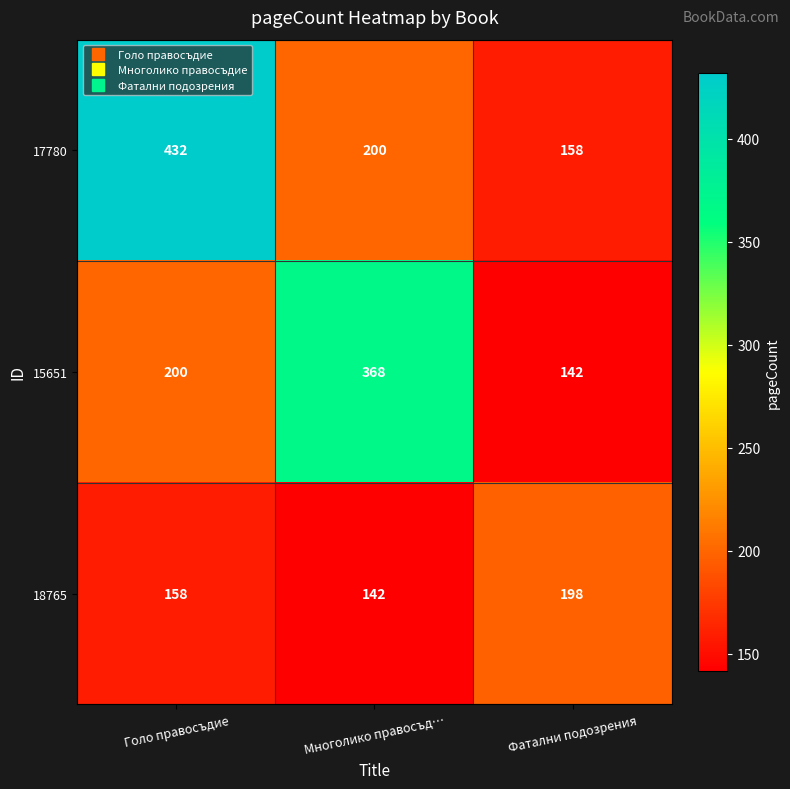

What is the difference between the highest and lowest values at Фатални подозрения?

56